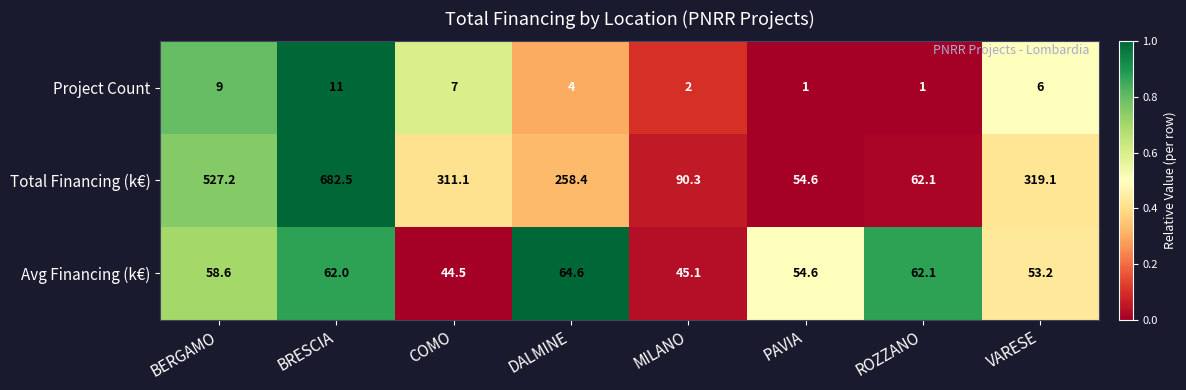

At which category does the chart reach its peak across all series?

BRESCIA